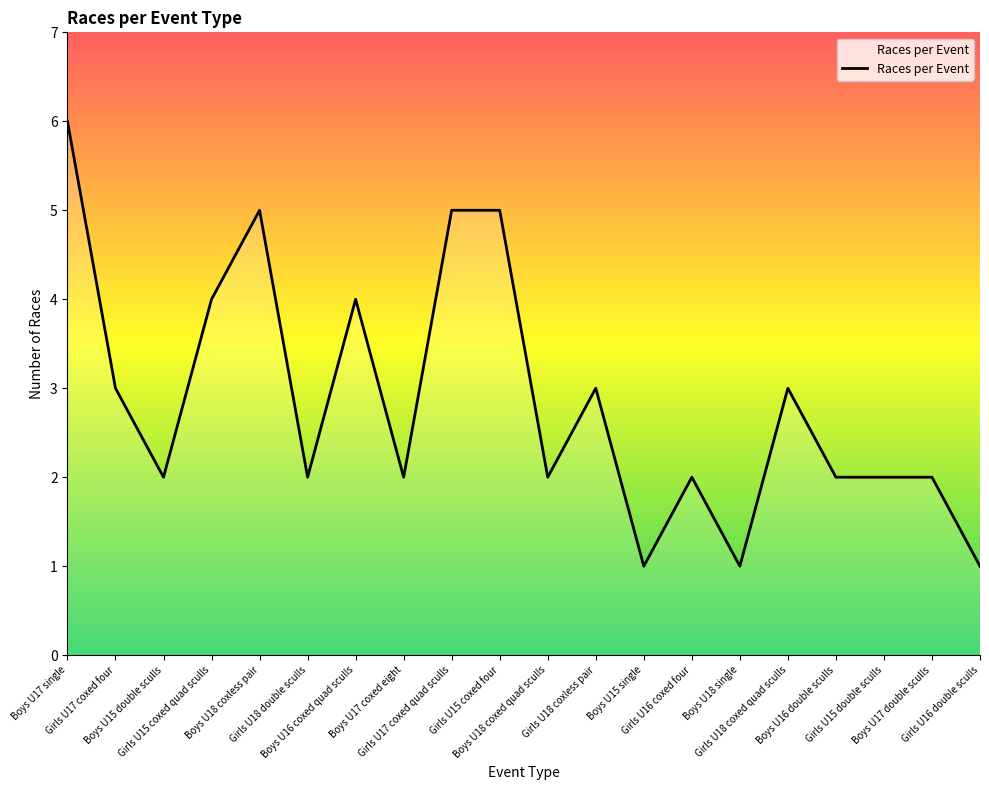

What is the greatest value displayed?

6